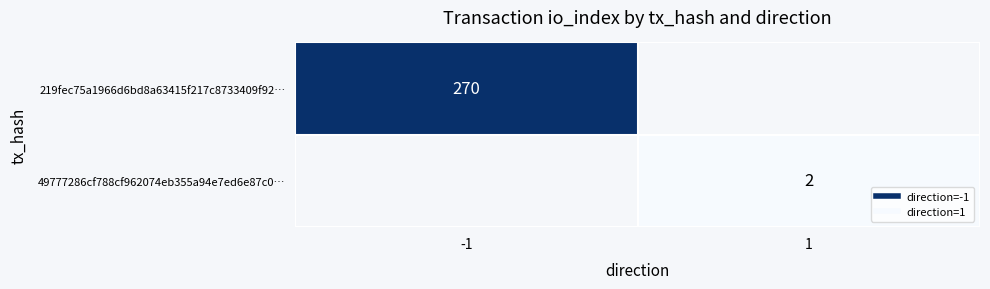

Where is 219fec75a1966d6bd8a63415f217c8733409f92… nearest to the value 270?

-1